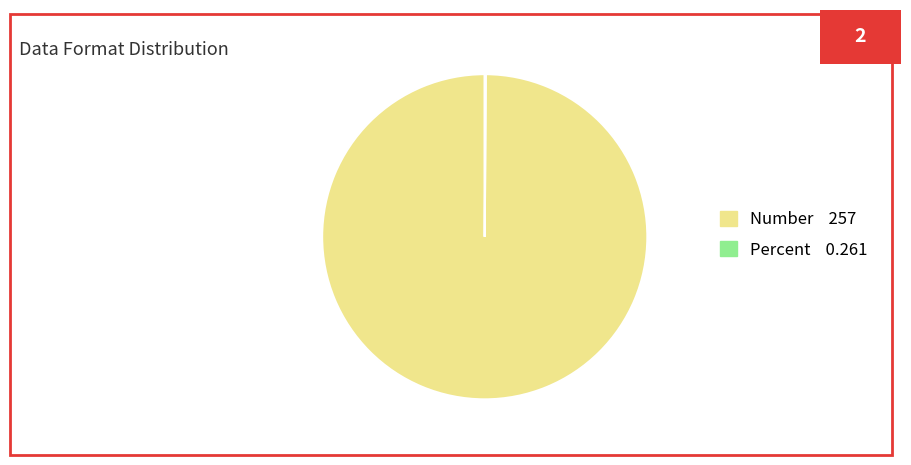

The Number 257 slice represents 100% of the pie. True or false?

True